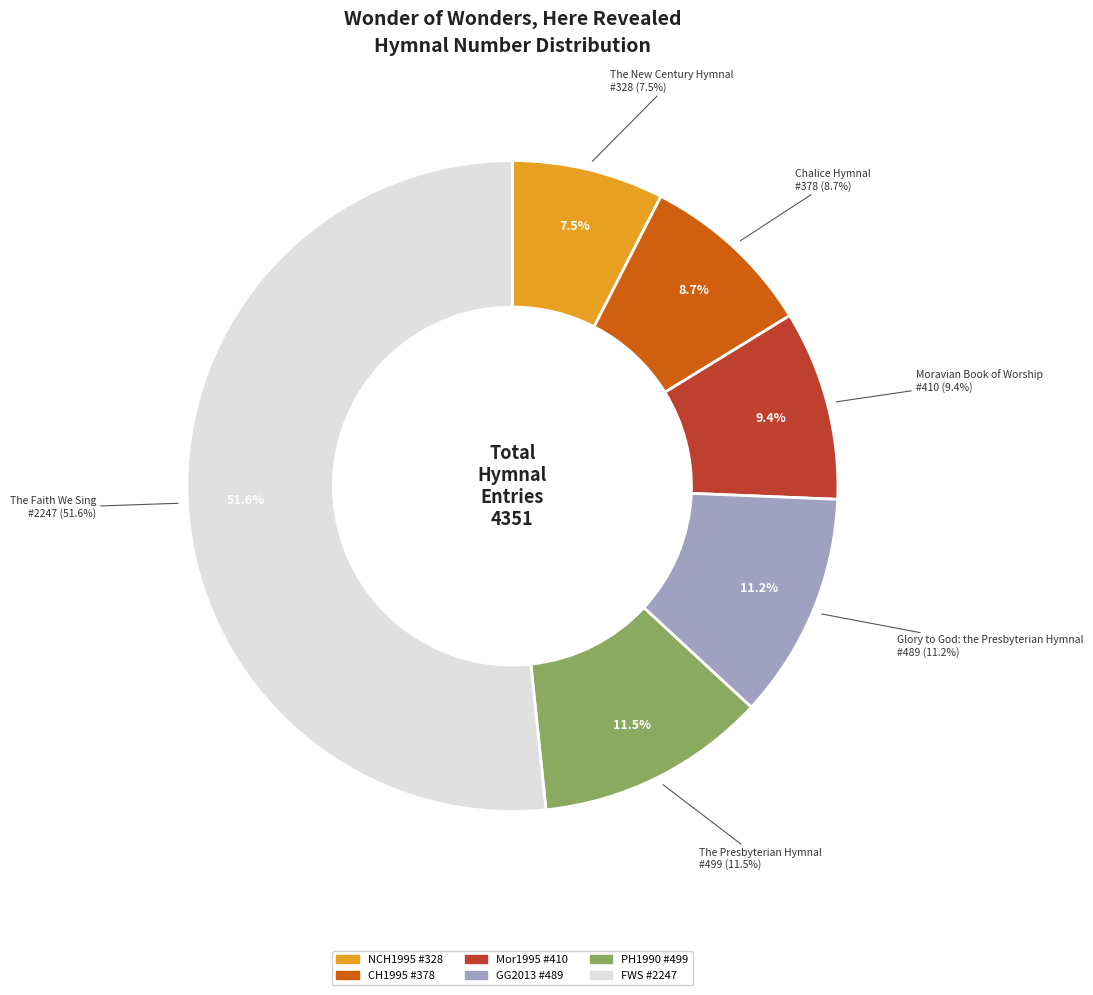

Does GG2013 #489 represent more than half of the total?

No